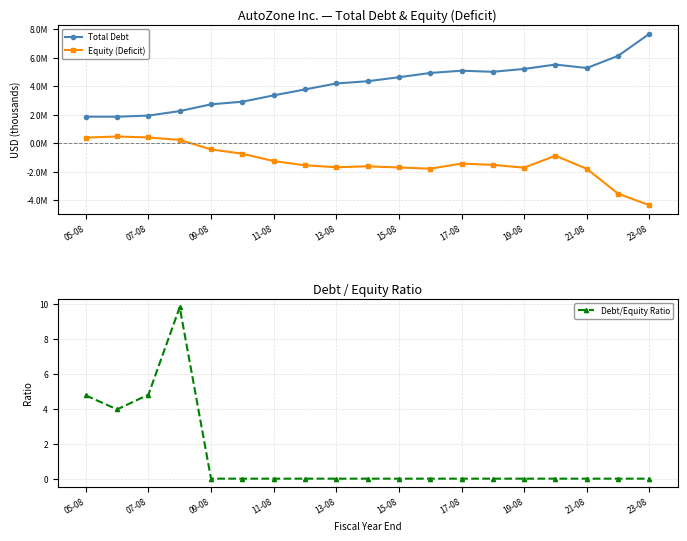

The Debt/Equity Ratio series shows 0.0 at 13-08. True or false?

True